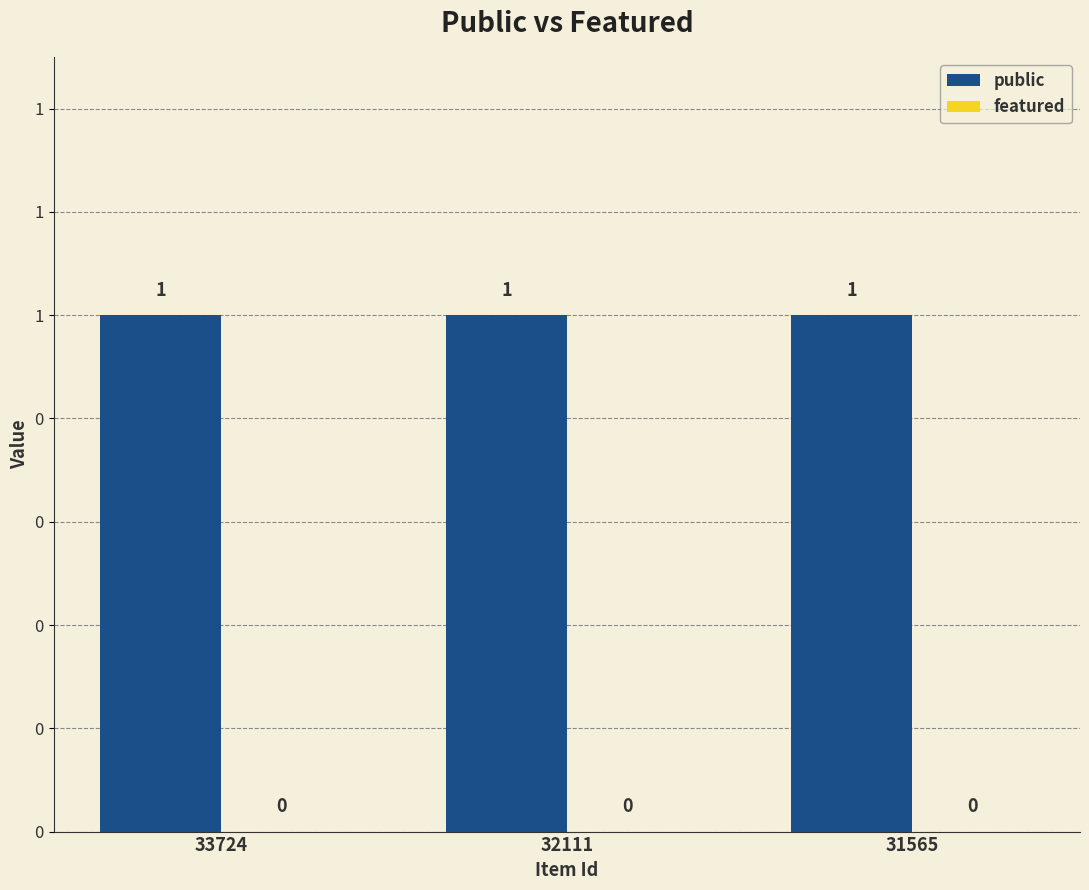

What is the value of the public bar at the 3rd from the left?

1